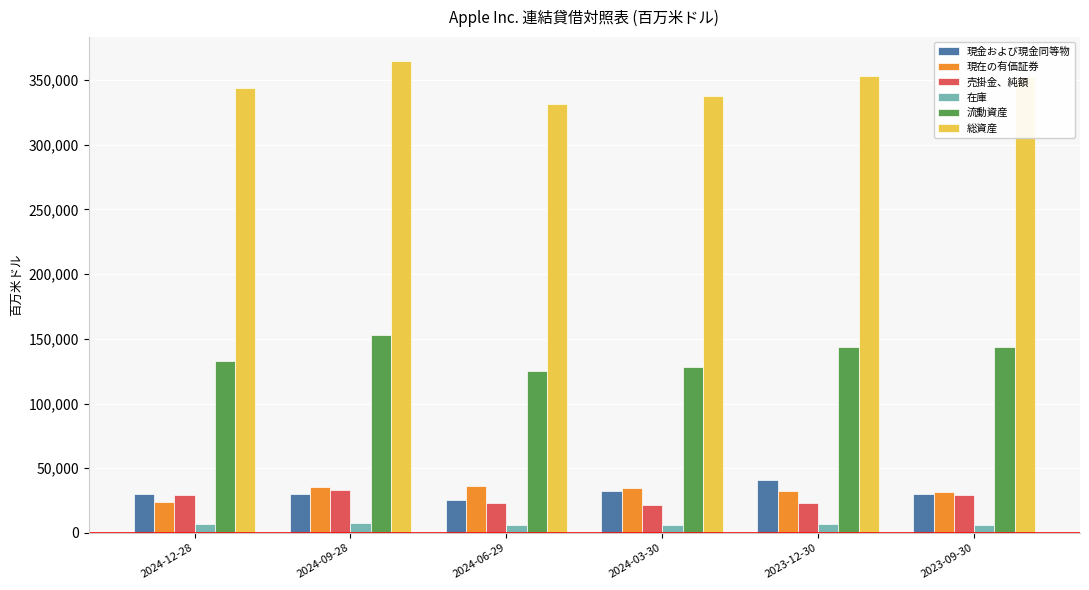

What is the maximum value for 現在の有価証券?

36236